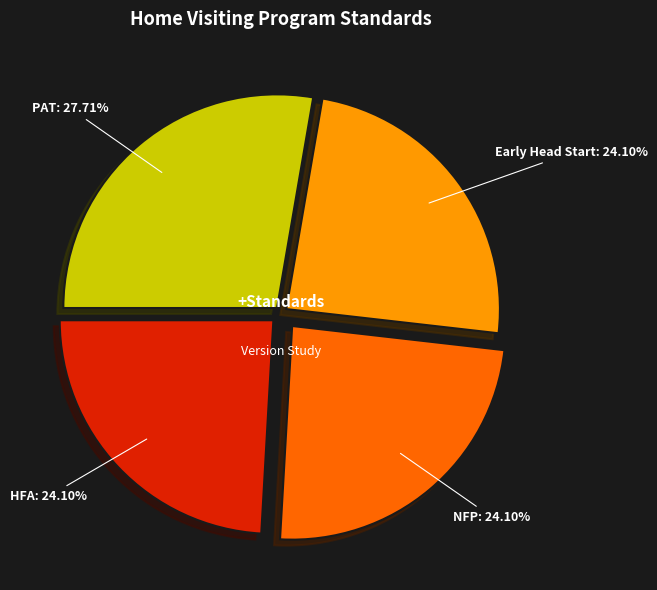

Is there any slice that represents more than half of the pie?

No